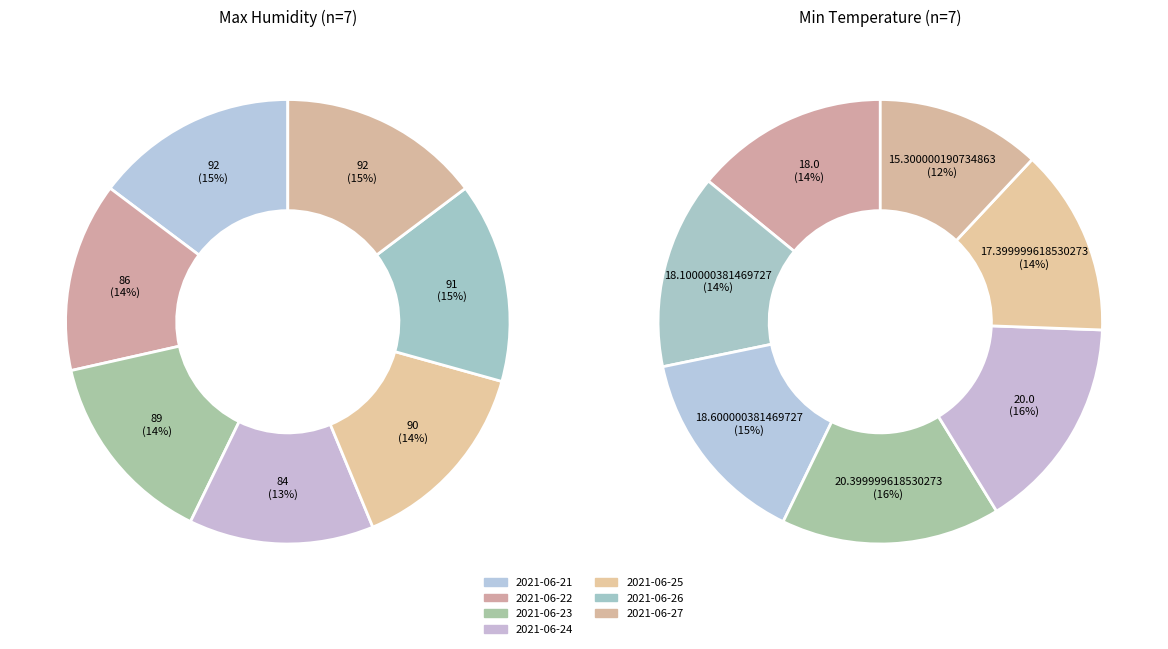

What percentage is the 2021-06-23 slice, to the nearest percent?

14%